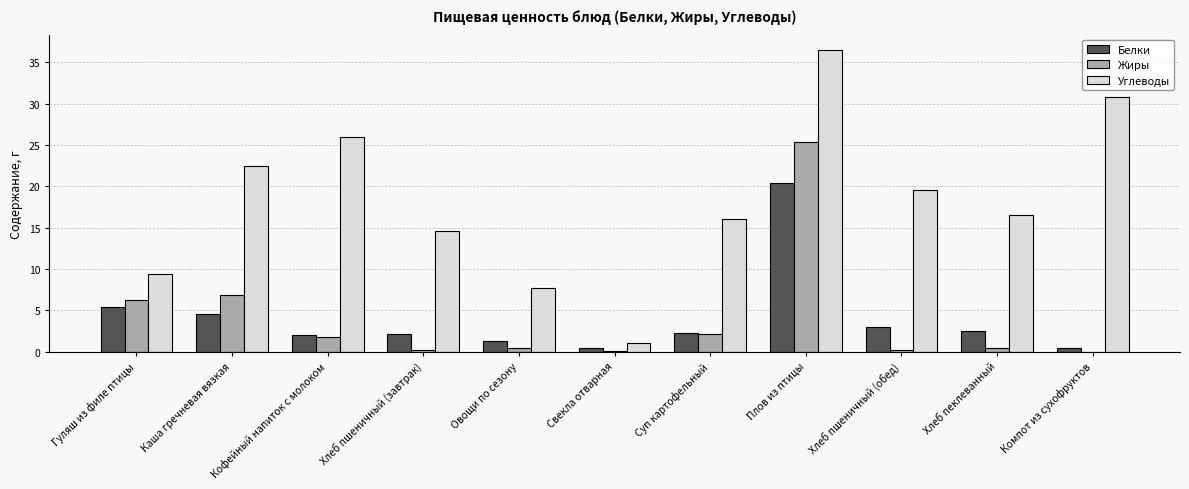

At which label does Углеводы reach its peak?

Плов из птицы